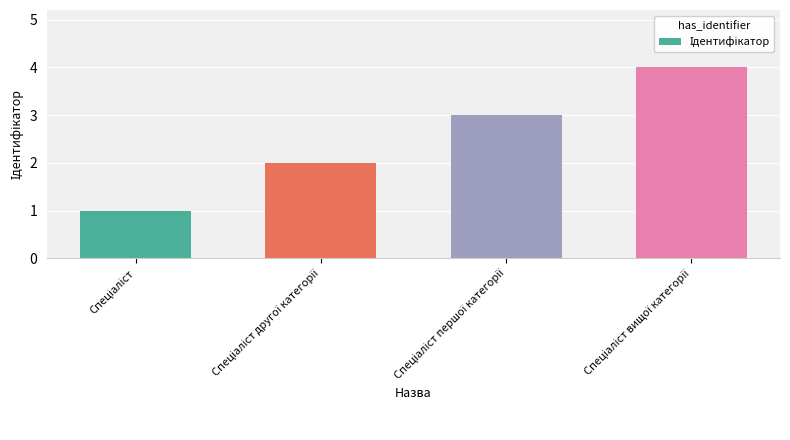

What is the maximum value shown in the chart?

4